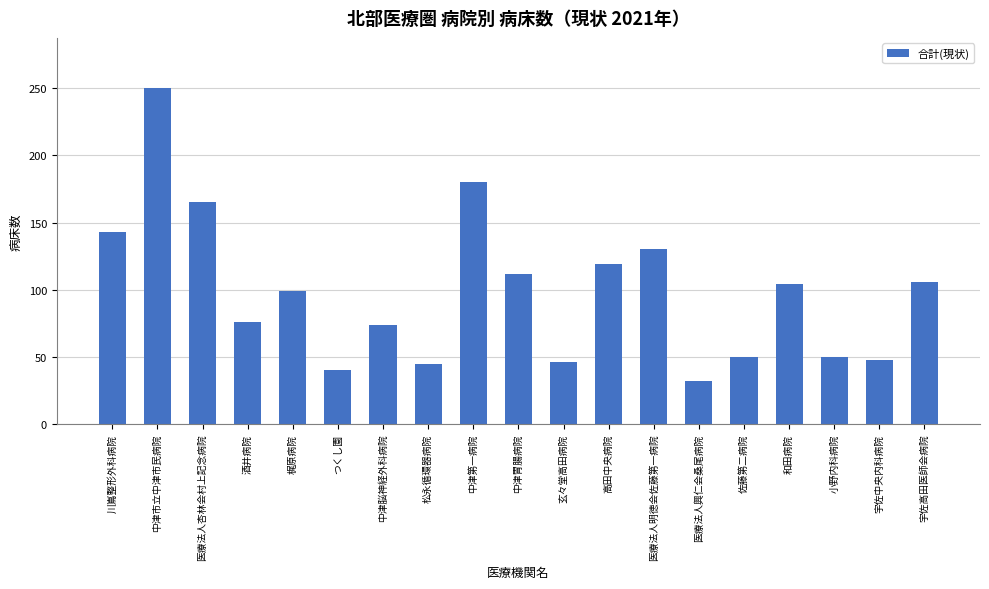

Approximately how many times larger is the value at 宇佐高田医師会病院 compared to 宇佐中央内科病院?

2.2